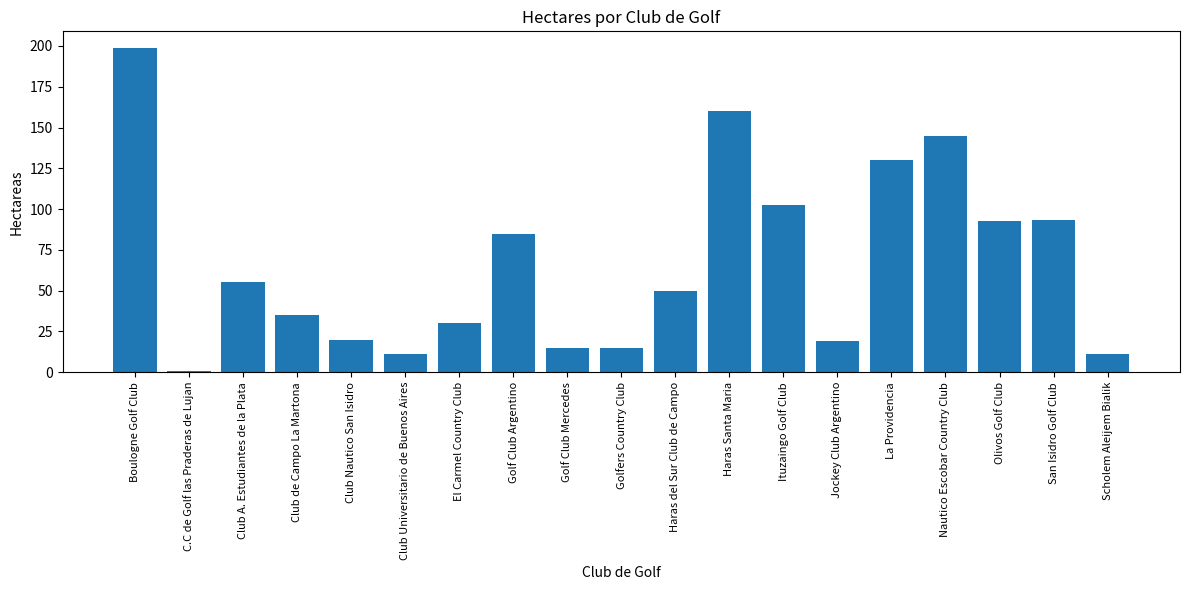

Reading left to right, transcribe all the data shown in this chart.

199.0	1.0	55.0	35.0	20.0	11.0	30.0	85.0	15.0	15.0	50.0	160.0	102.5	19.0	130.0	145.0	92.5	93.5	11.0